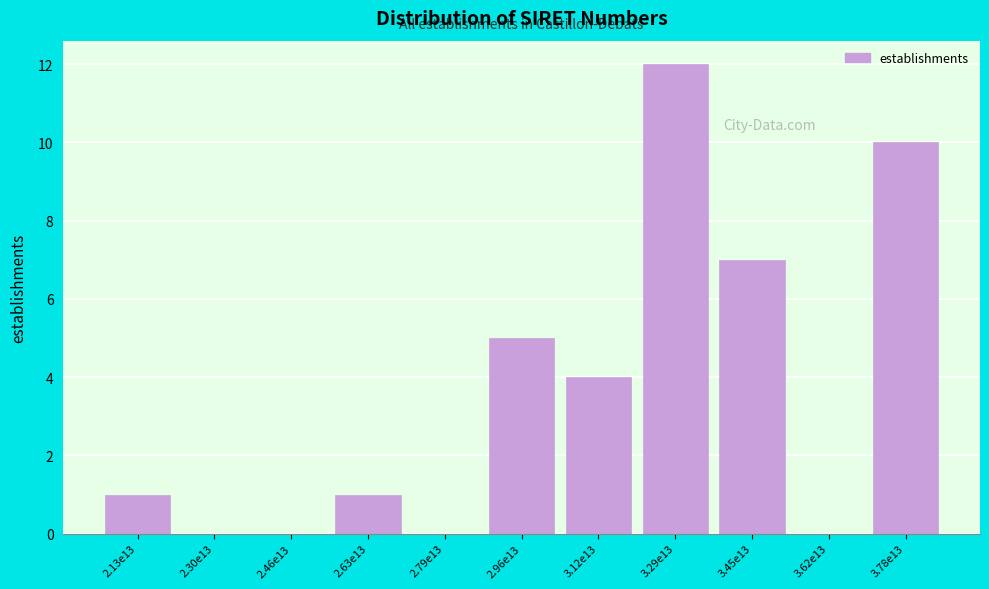

Reading left to right, extract all data points from this chart.

2.13e13=1	2.30e13=0	2.46e13=0	2.63e13=1	2.79e13=0	2.96e13=5	3.12e13=4	3.29e13=12	3.45e13=7	3.62e13=0	3.78e13=10